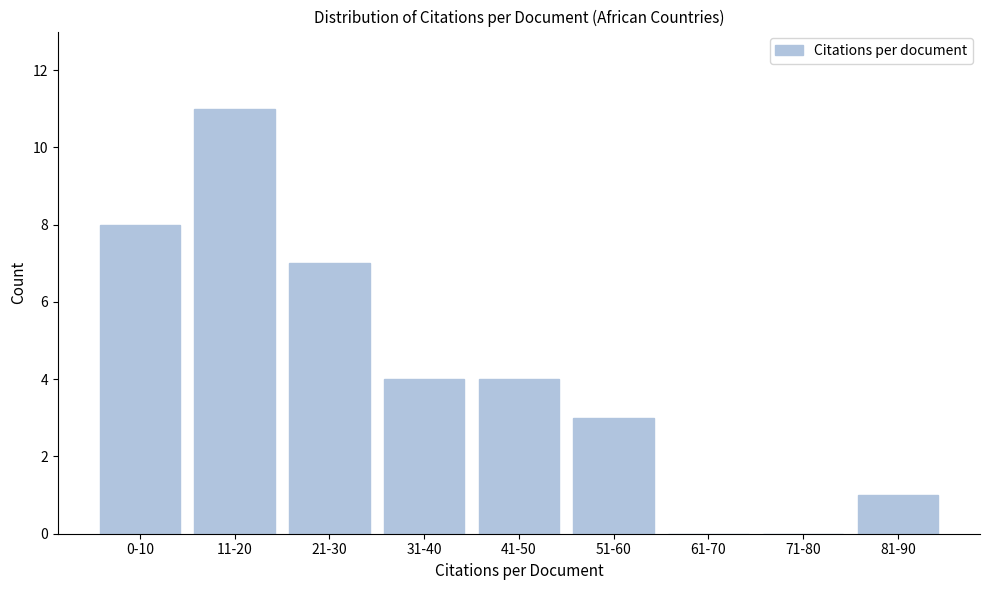

Reading left to right, what are all the values shown in this chart?

0-10=8	11-20=11	21-30=7	31-40=4	41-50=4	51-60=3	61-70=0	71-80=0	81-90=1